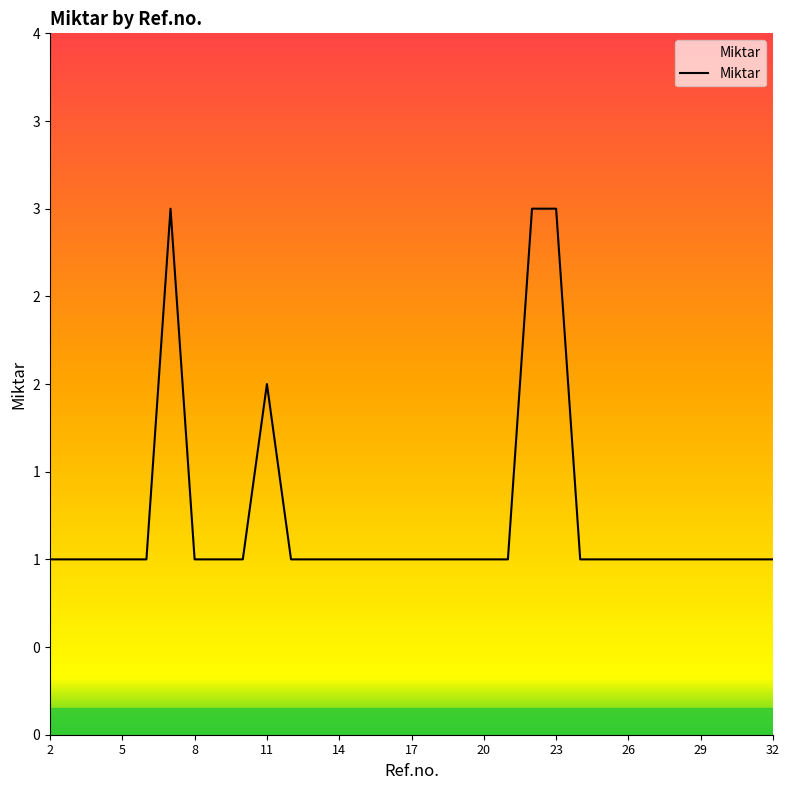

What is the value of the 19th point from the left?

1